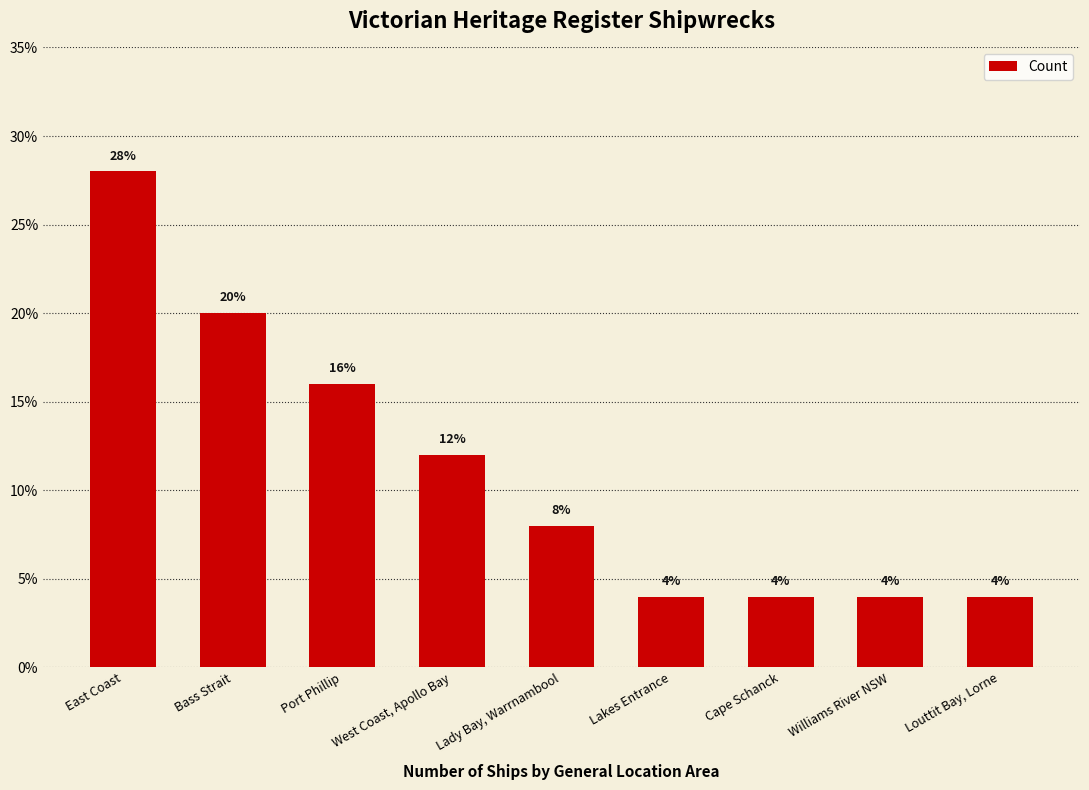

What is the greatest value displayed?

28.0